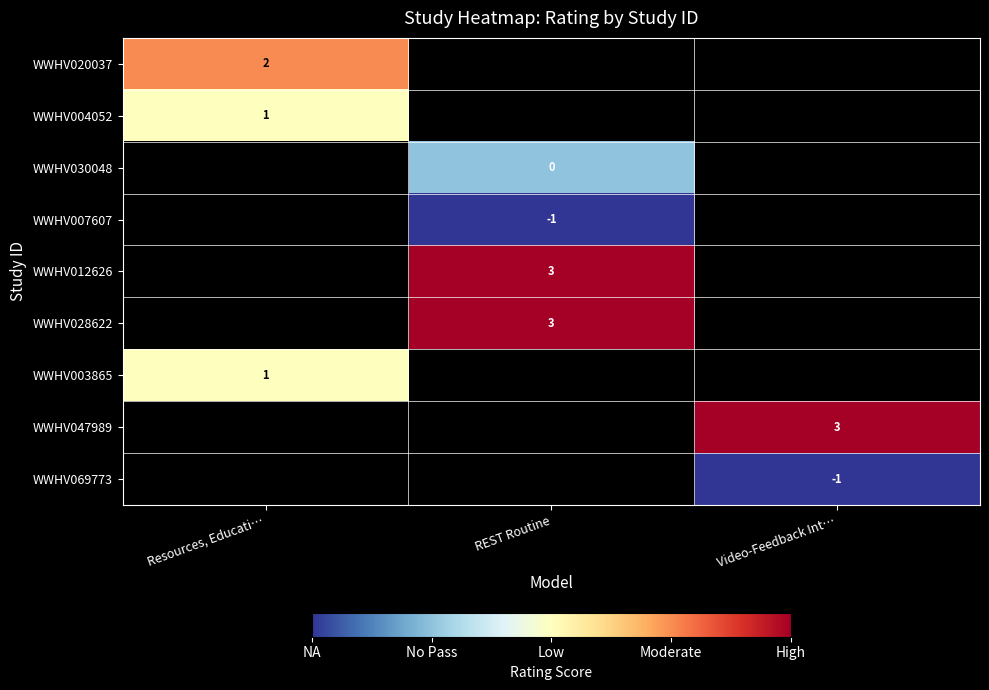

At how many categories does at least one series exceed 2?

2